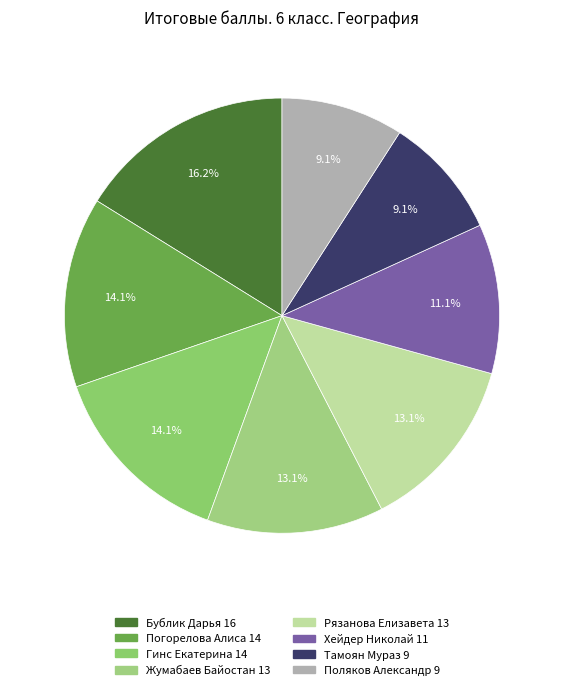

Is there a majority slice in this chart?

No